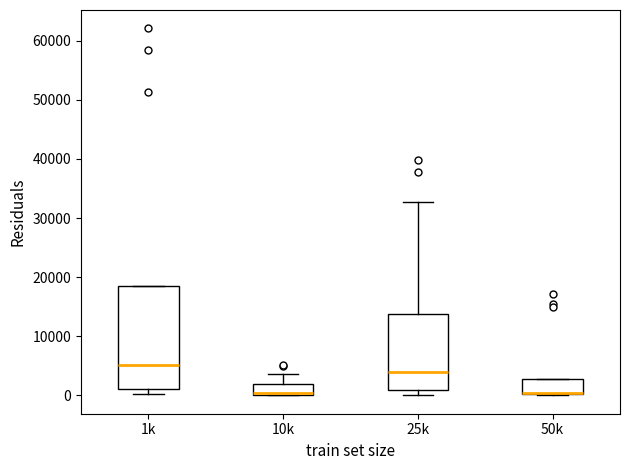

Reading left to right, transcribe this box plot: for each box, give where its median line is, the range the box spans, and where its two whiskers end, as read against the y-axis. The values are not printed on the chart, so give them approximately, as read against the axis.

1k: median 5000, box 1000 to 19000, whiskers 0 to 19000
10k: median 0 (just above the box's lower edge), box 0 to 2000, whiskers 0 to 4000
25k: median 4000, box 1000 to 14000, whiskers 0 to 33000
50k: median 0 (drawn on the box's lower edge), box 0 to 3000, whiskers 0 to 3000